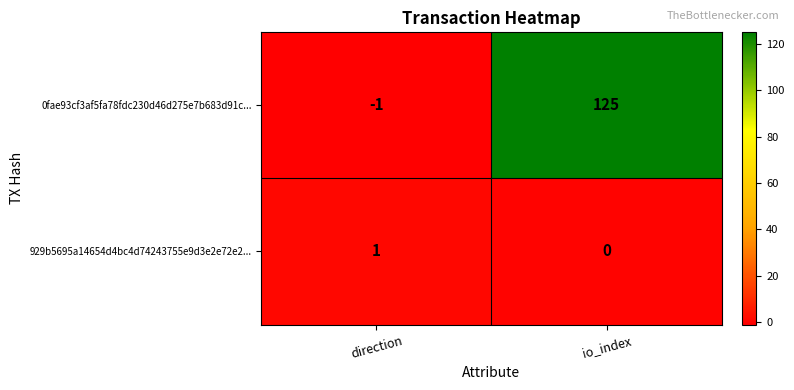

Where is 0fae93cf3af5fa78fdc230d46d275e7b683d91c... nearest to the value 62?

direction